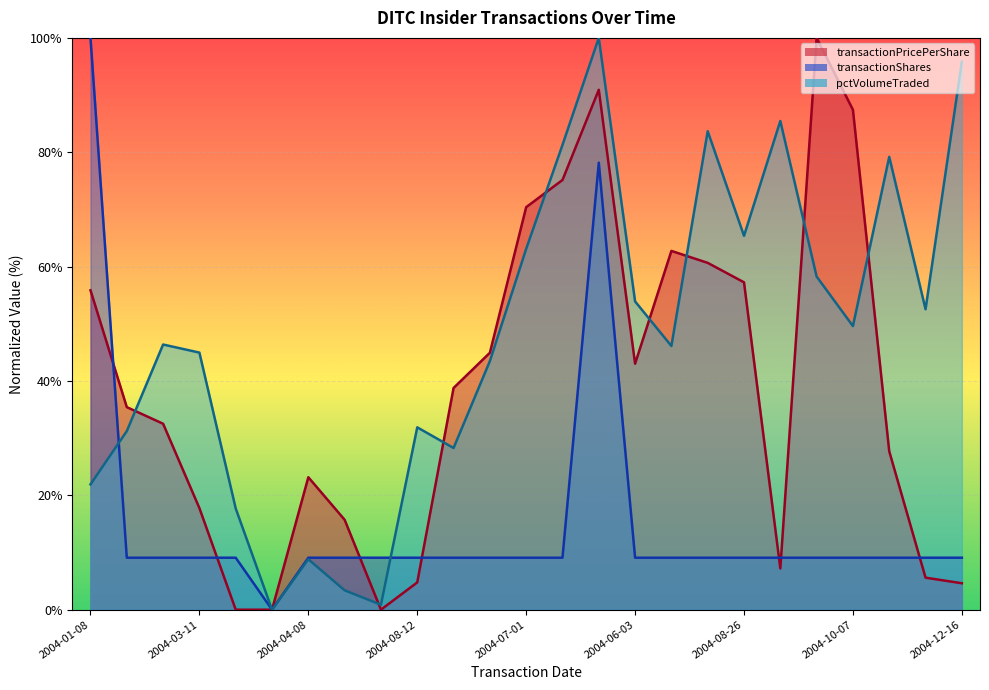

In pctVolumeTraded, how many points are lower than both neighbors (excluding endpoints)?

7